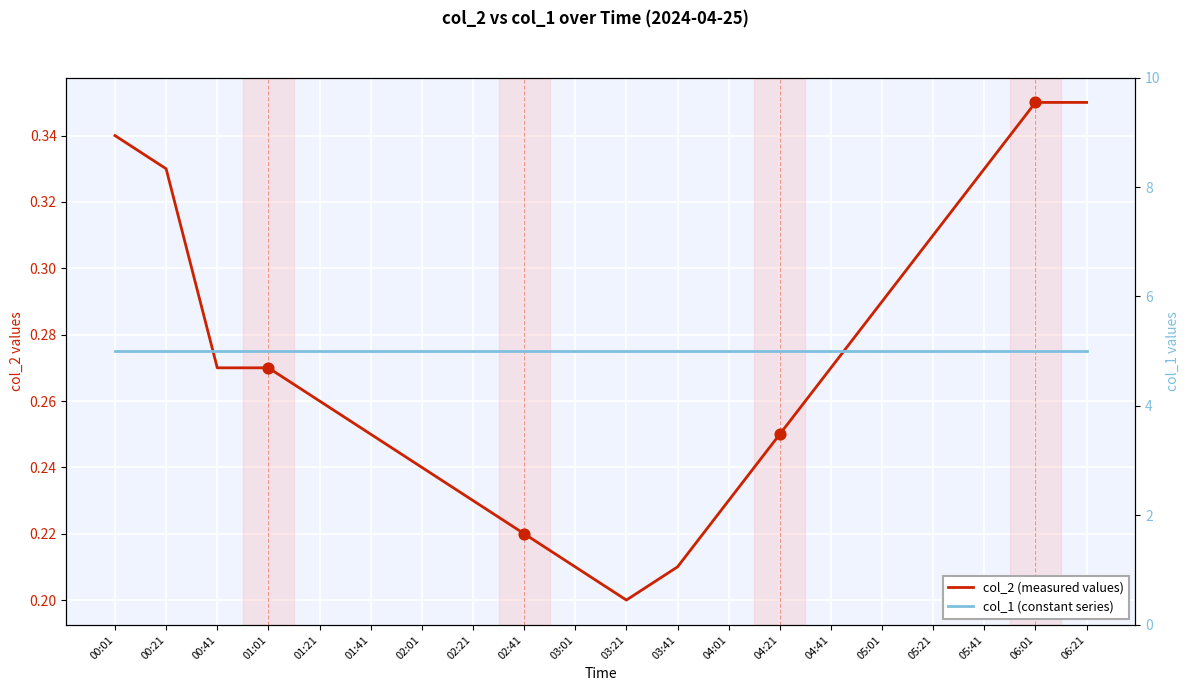

What are all the series names shown in the legend?

col_2, col_1